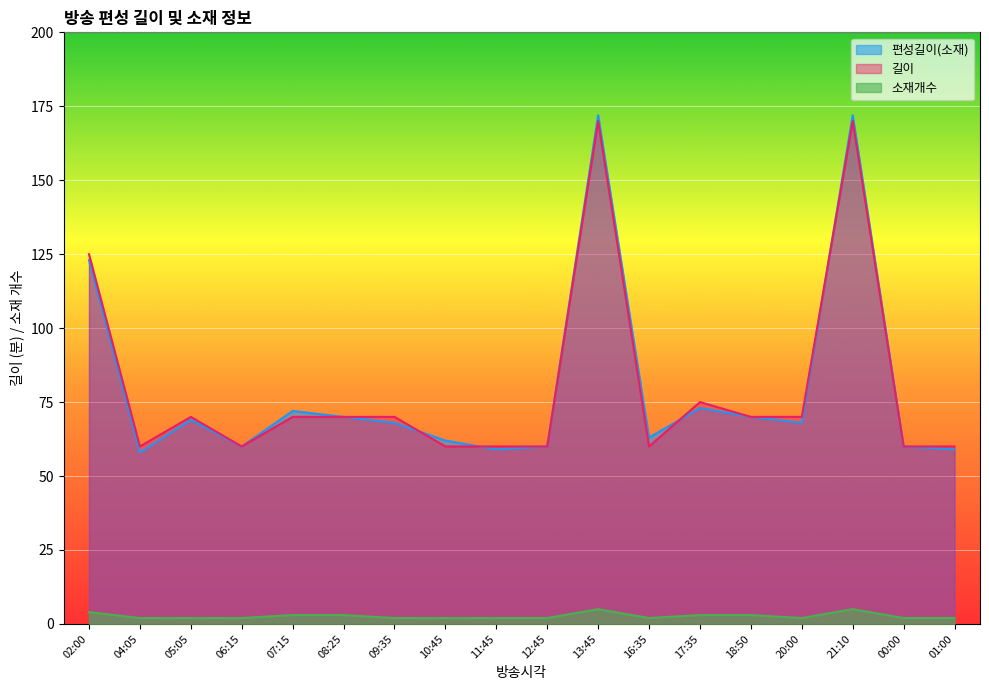

At which label does 소재개수 reach its peak?

13:45